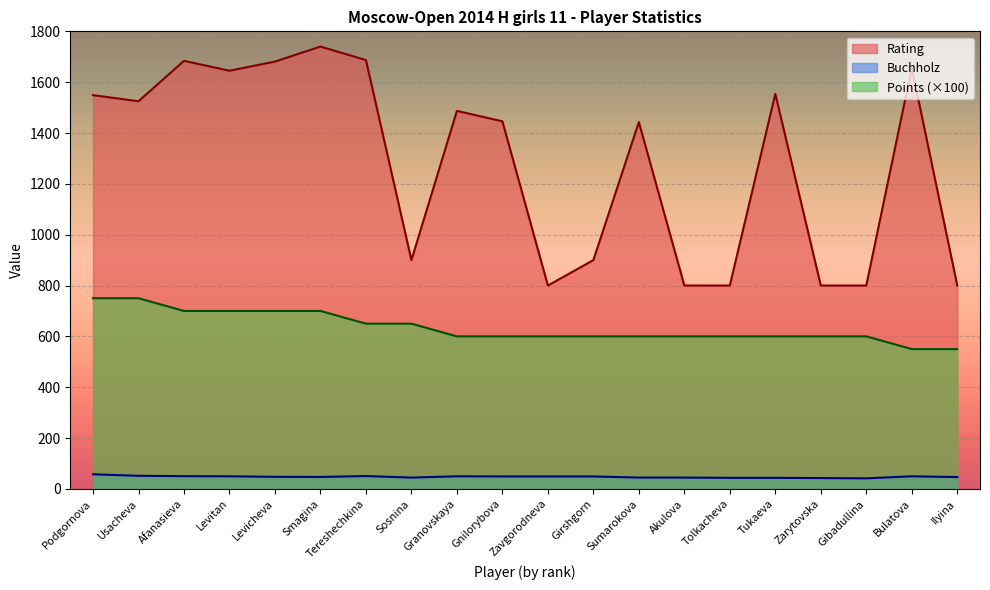

True or false: Rating and Buchholz cross at least once.

False